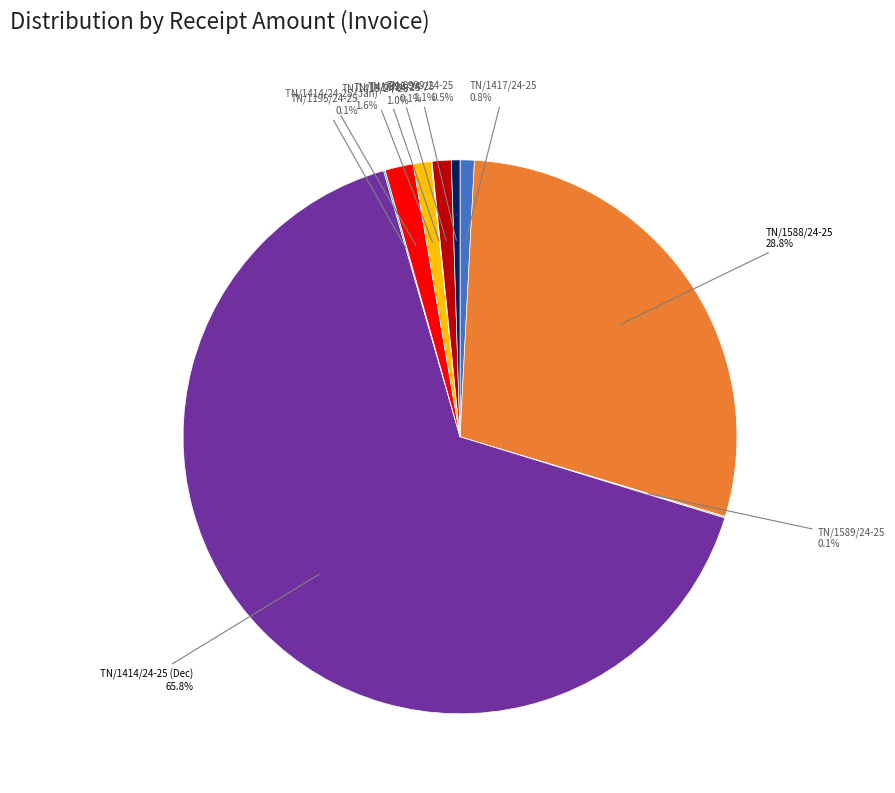

Is there any slice that represents more than half of the pie?

Yes